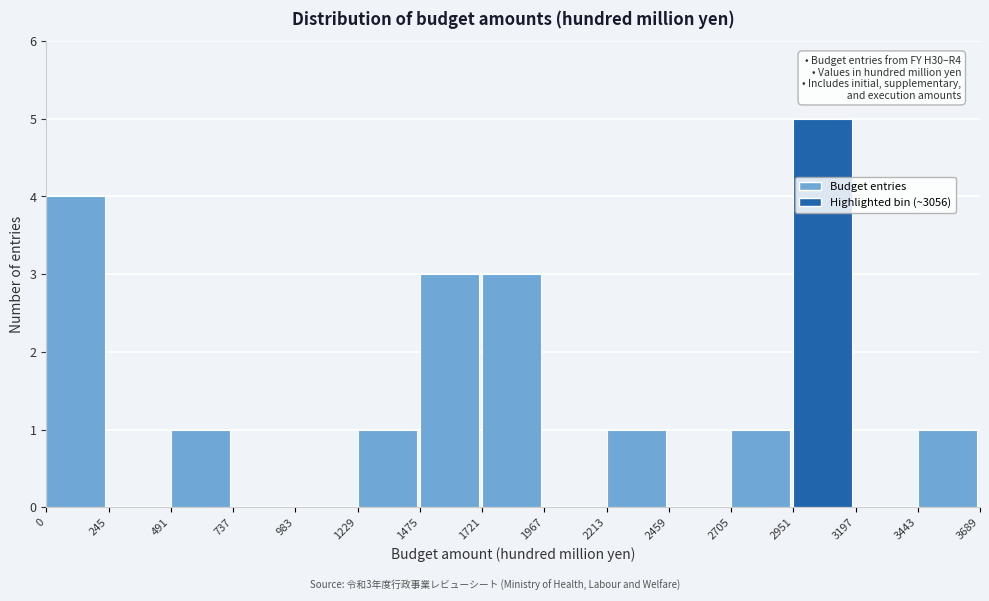

Over which range of the x-axis is the bar tallest?

2951 to 3197